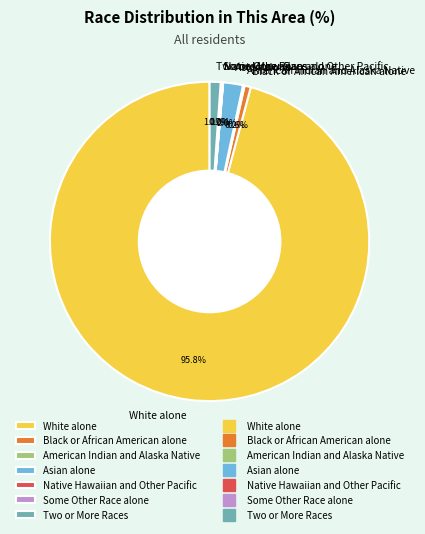

How much of the chart is everything except Two or More Races?

98.9%